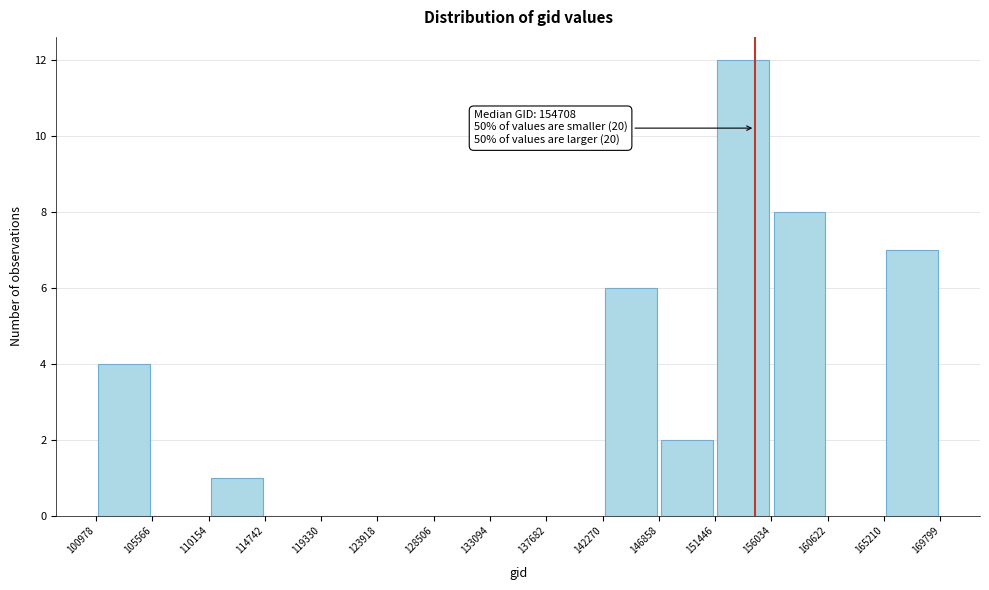

Over which range of the x-axis is the bar tallest?

151446 to 156034